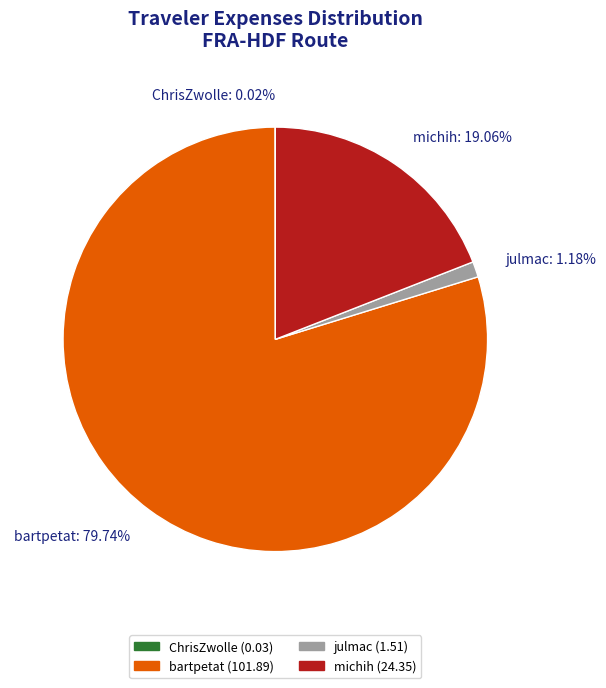

Does any single category account for the majority?

Yes